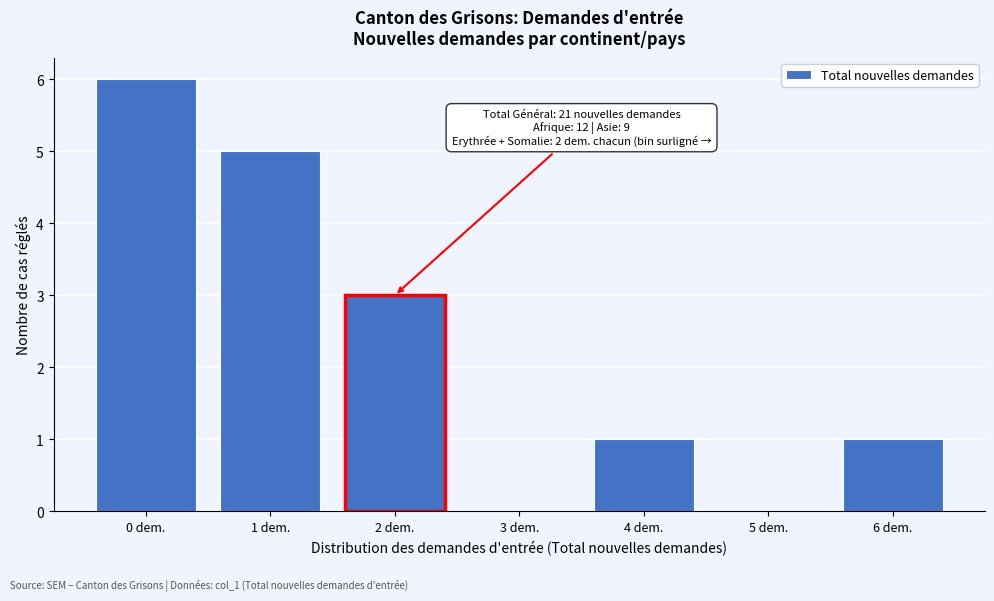

Reading left to right, what are all the values shown in this chart?

0 dem.=6	1 dem.=5	2 dem.=3	3 dem.=0	4 dem.=1	5 dem.=0	6 dem.=1